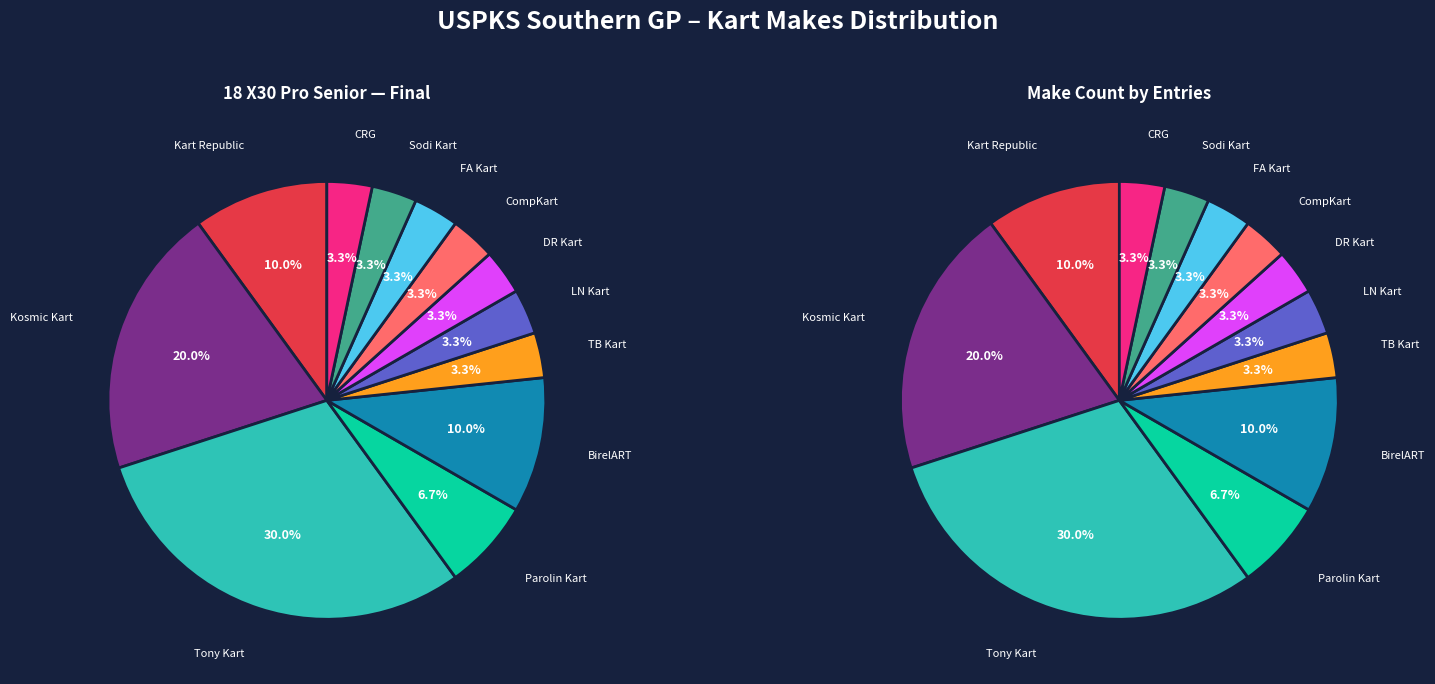

What is the ratio of the value at BirelART to the value at CRG?

3.0